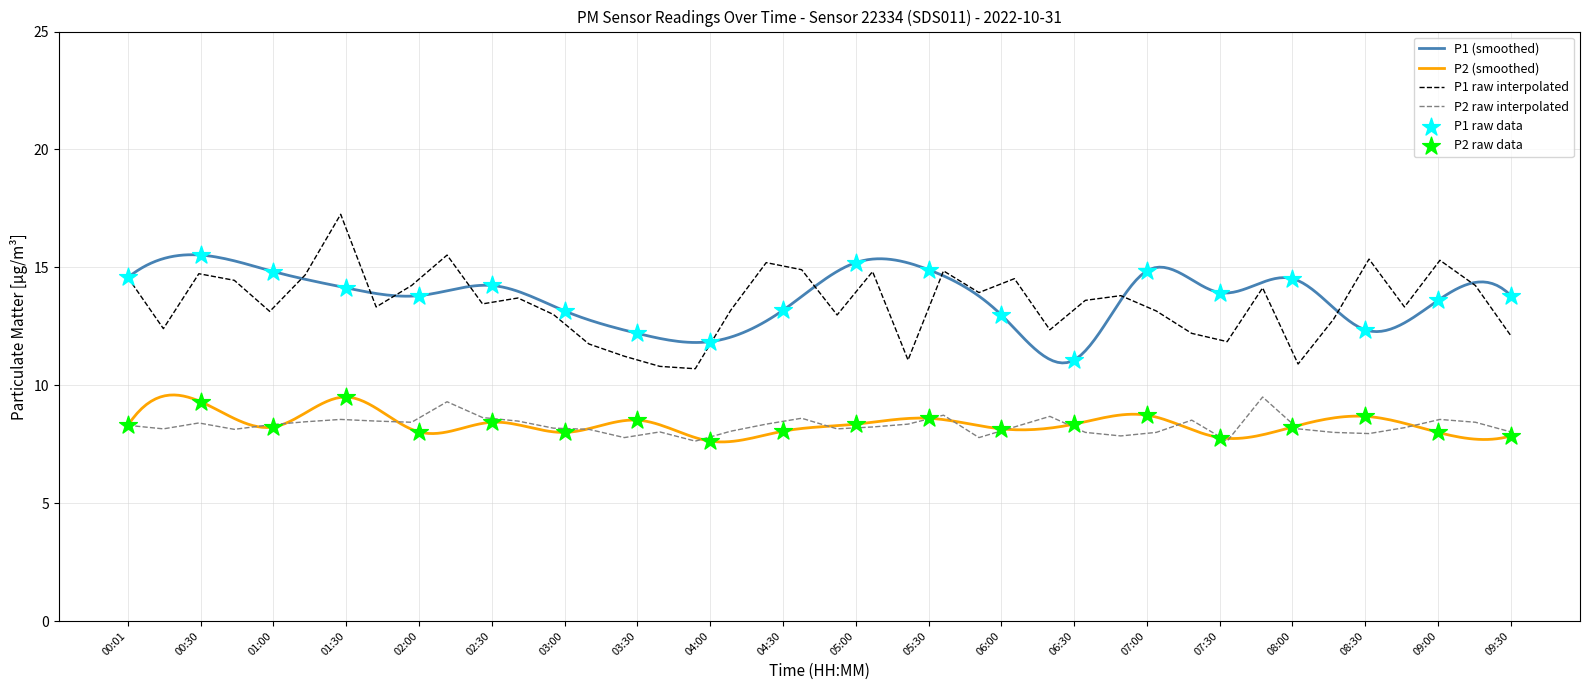

True or false: P1 (smoothed) and P2 (smoothed) cross at least once.

False